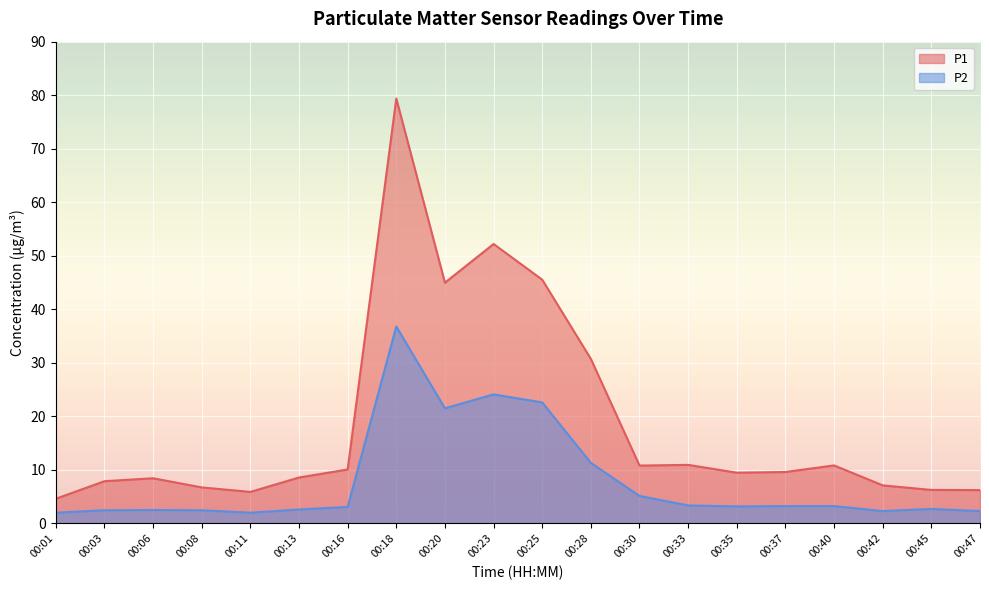

Which series has the widest spread of values?

P1